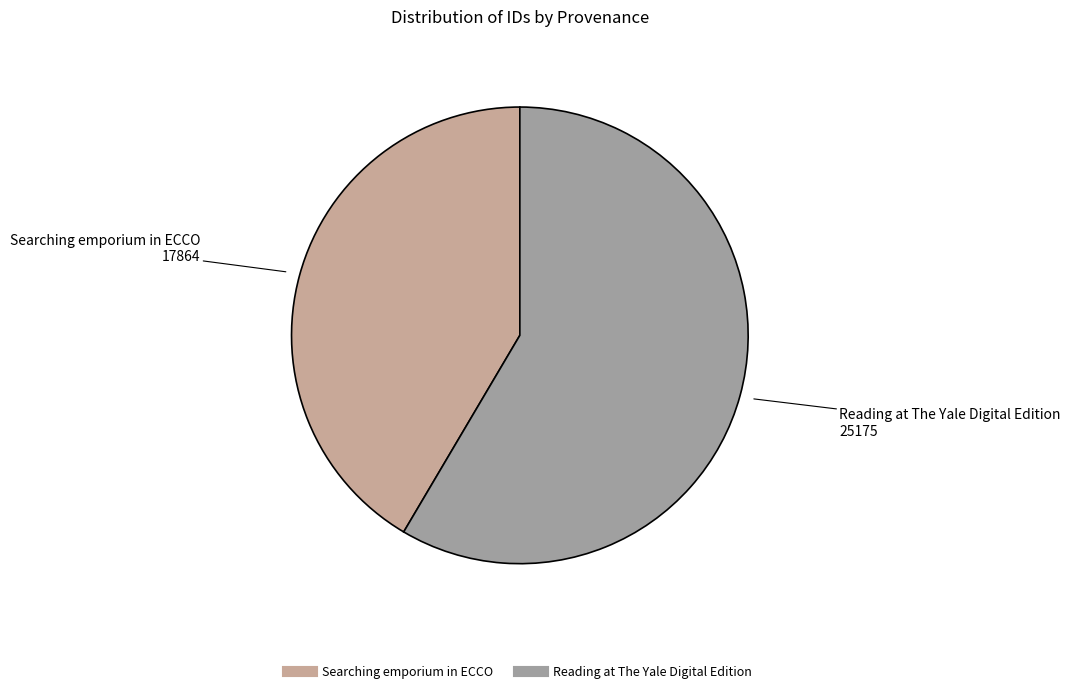

Does Reading at The Yale Digital Edition represent more than half of the total?

Yes